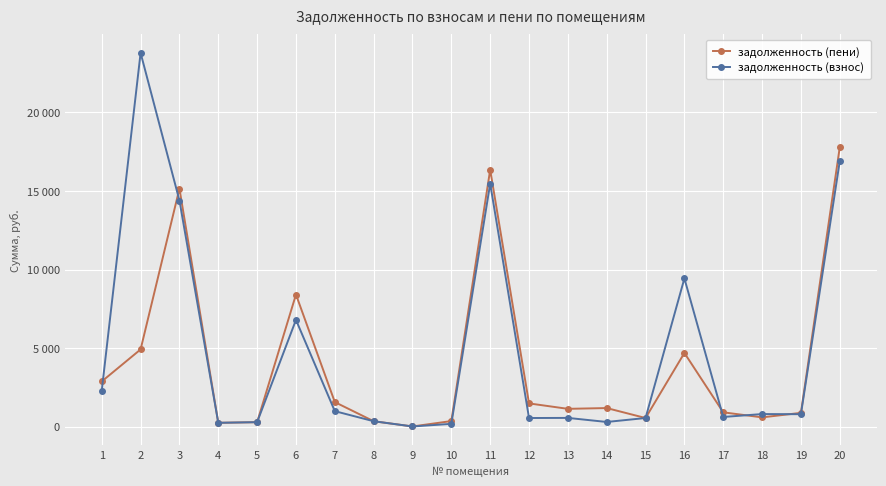

Is this an area chart (filled region under the line)?

No